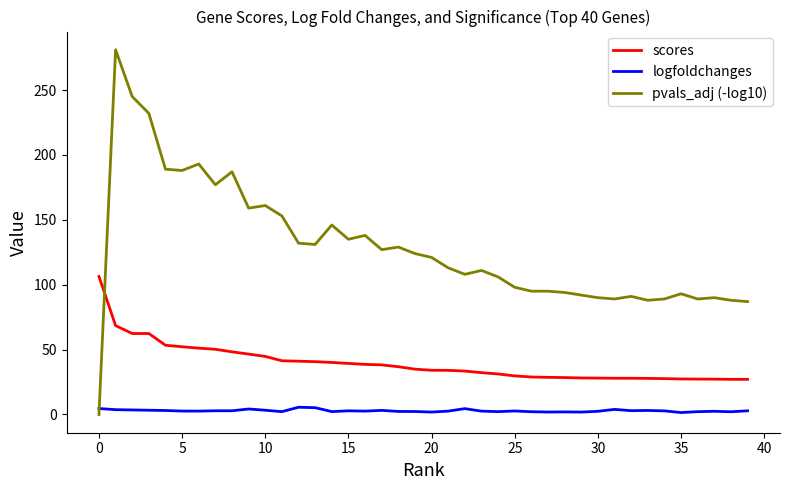

How many intersections are there between logfoldchanges and pvals_adj (-log10)?

1